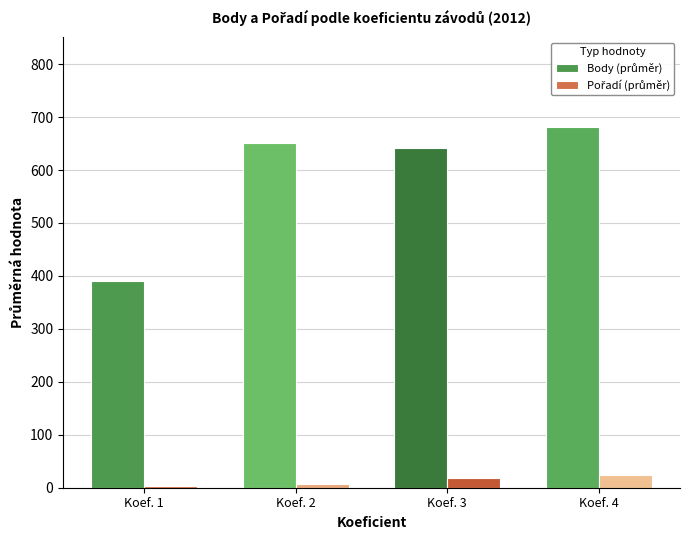

Which category has the highest value across all series?

Koef. 4